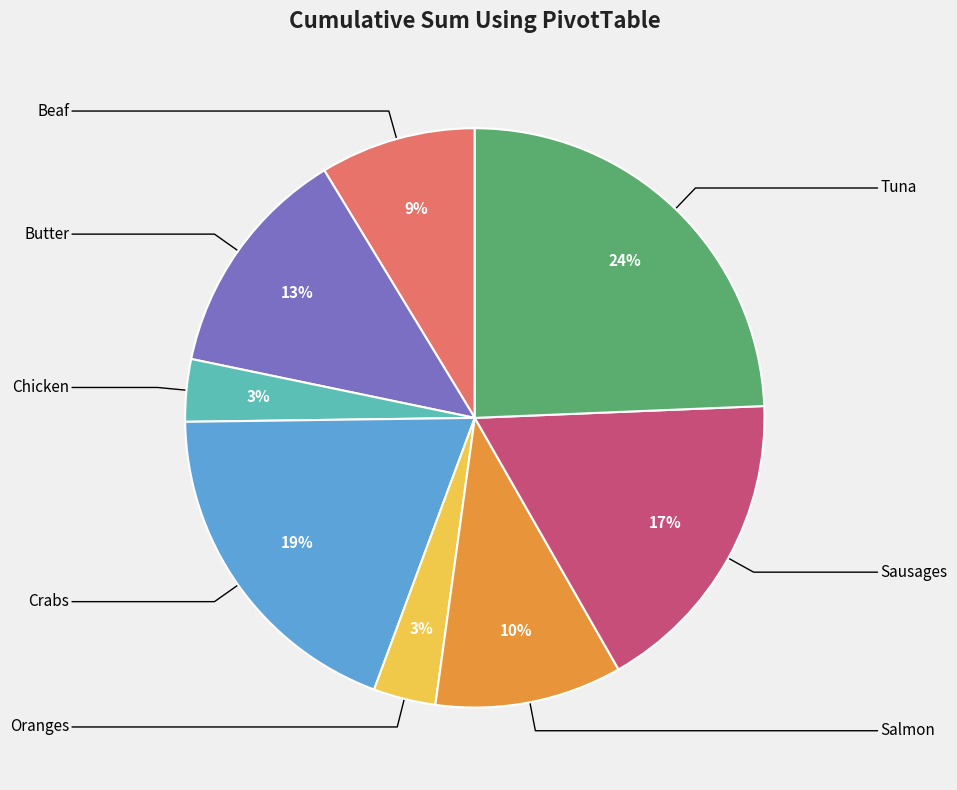

To the nearest percent, what is the average slice percentage?

12%